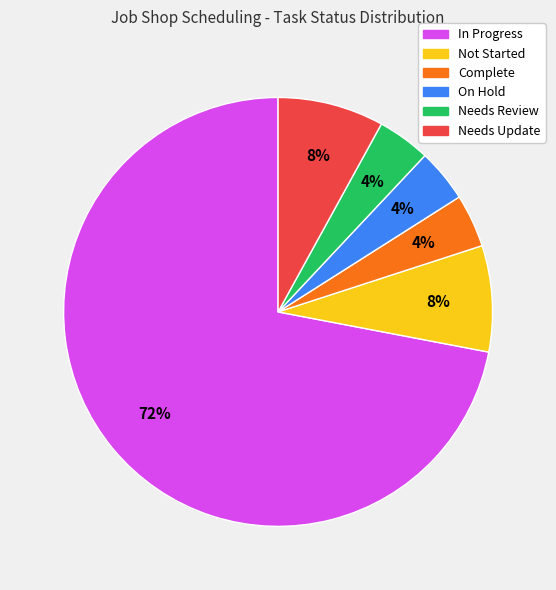

Between In Progress and Needs Review, which is larger?

In Progress